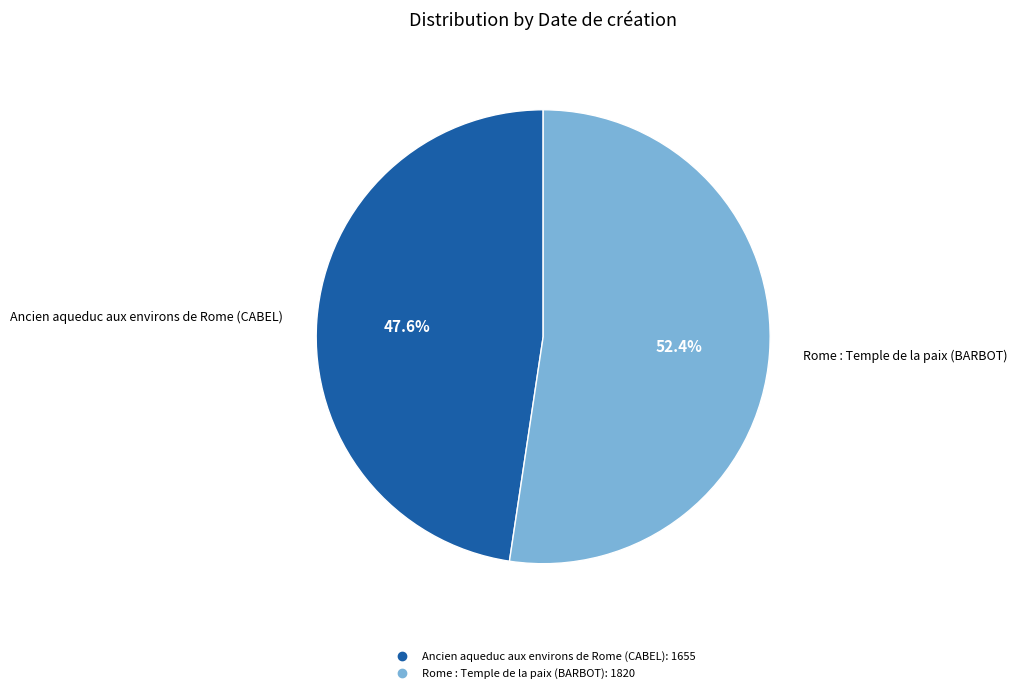

To the nearest percent, what percentage of the pie is Ancien aqueduc aux environs de Rome (CABEL)?

48%